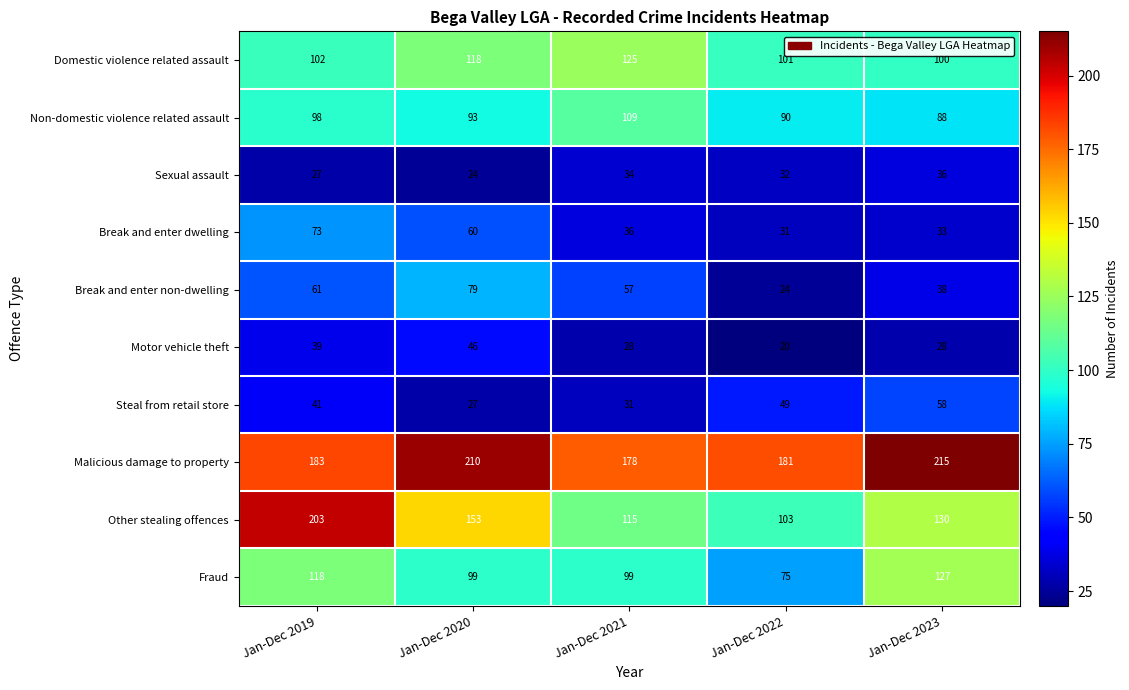

At which label does Motor vehicle theft reach its minimum?

Jan-Dec 2022